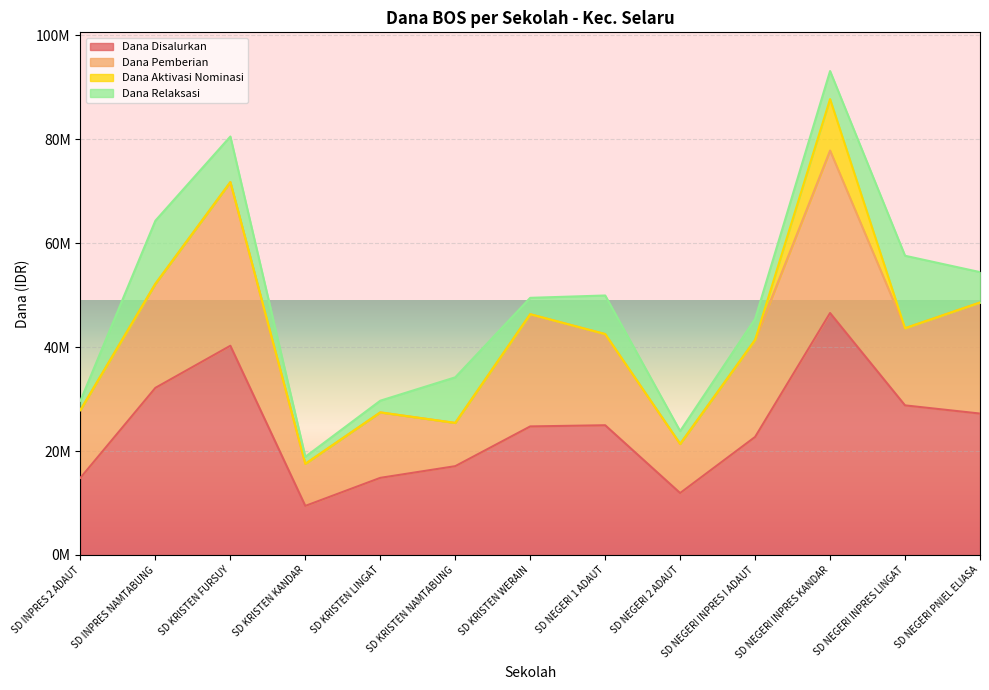

At how many categories does at least one series exceed 6269799?

13